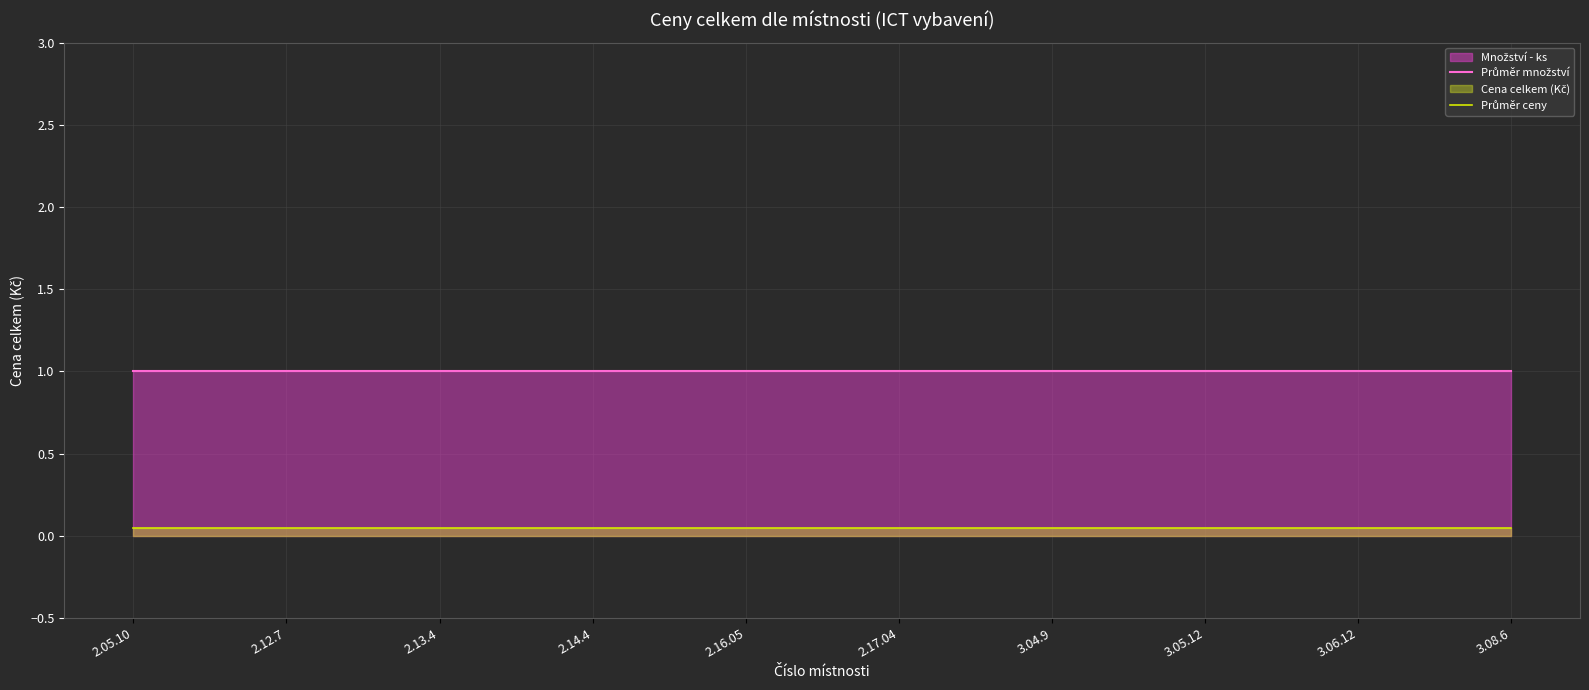

Which category has the highest value in the Průměr ceny series?

2.05.10